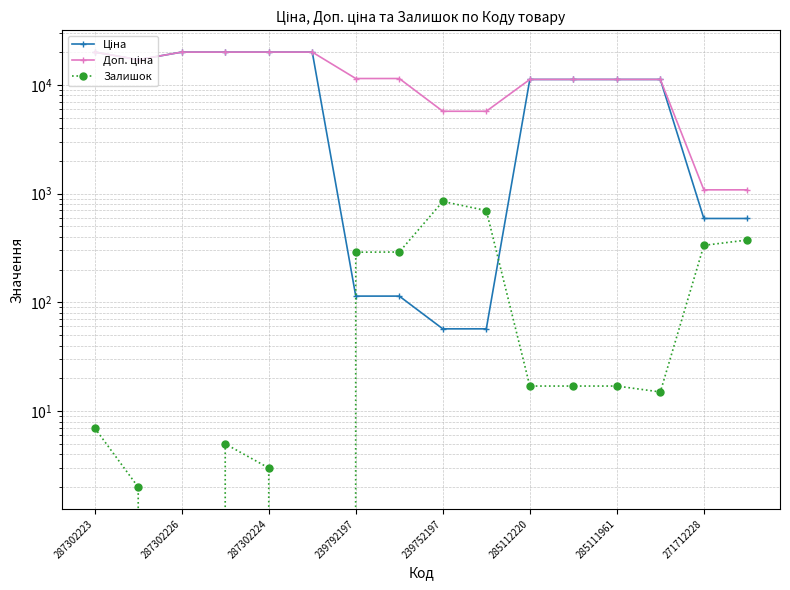

Which series has the largest total across all categories?

Доп. ціна